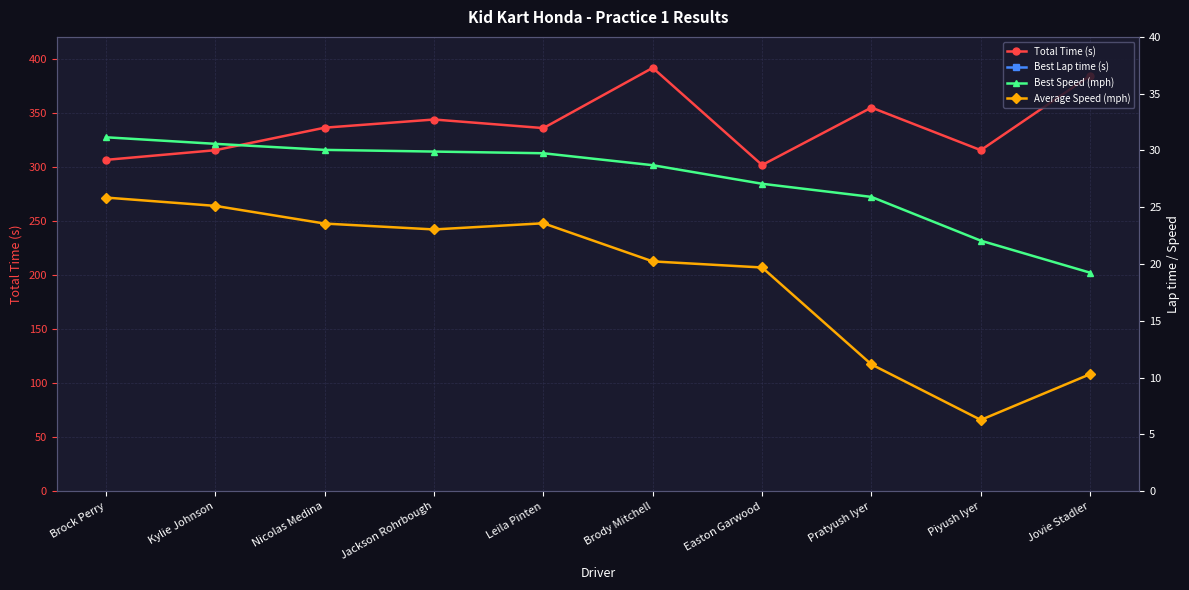

Which series has the widest spread of values?

Total Time (s)